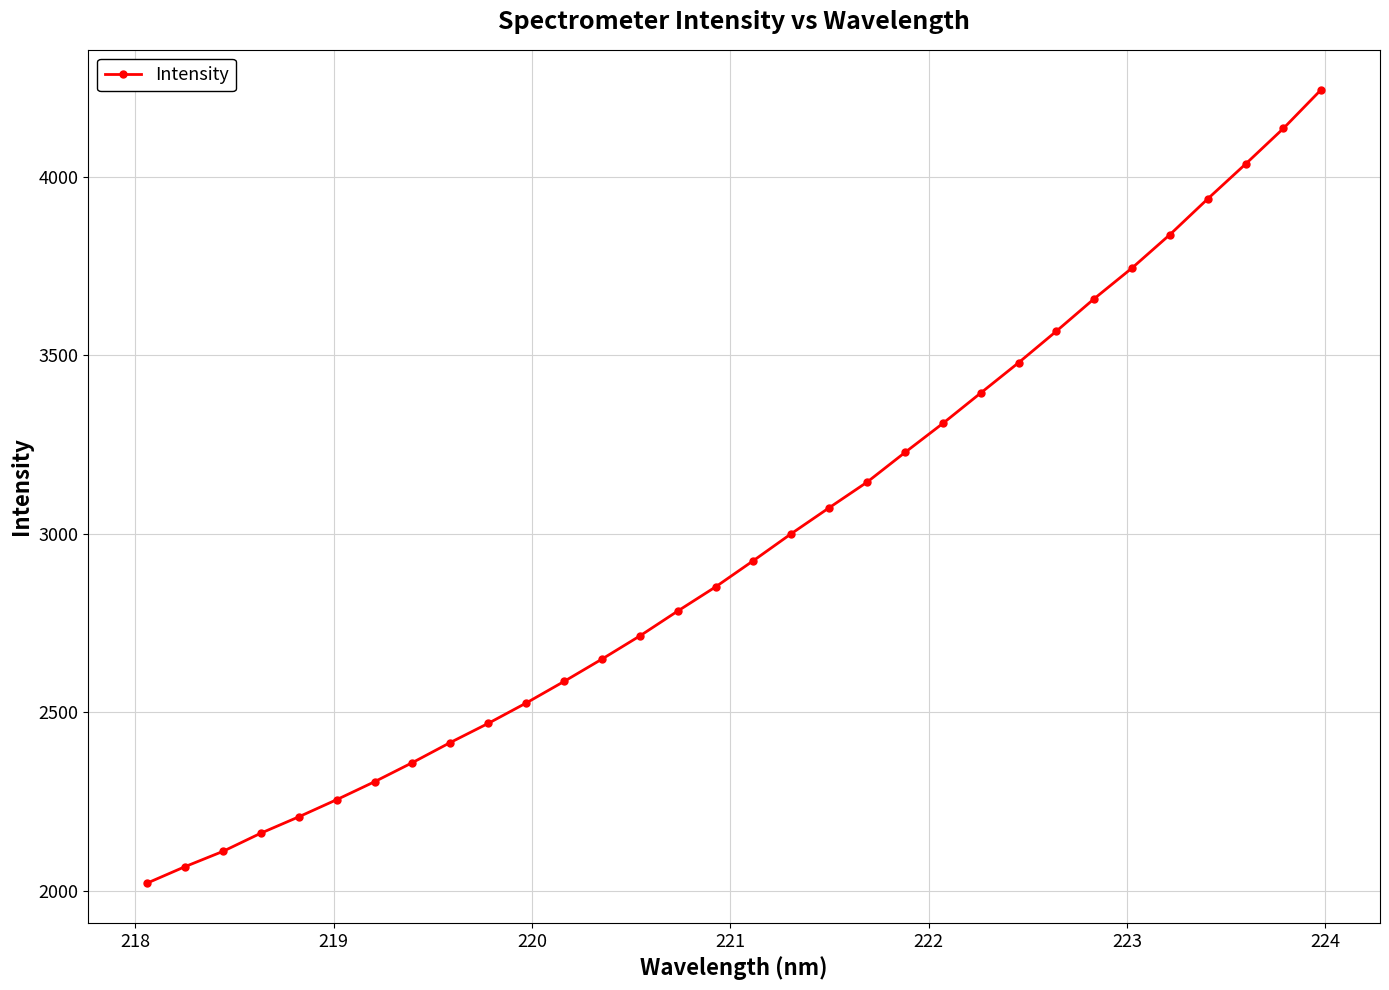

What is the value of the 14th point from the left?

2713.2